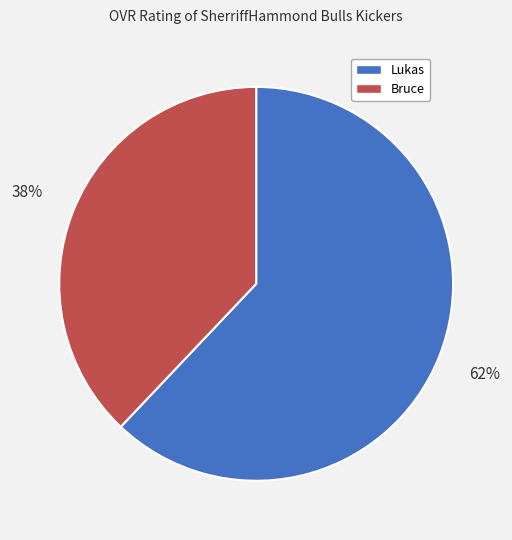

Which slice is the largest?

Lukas